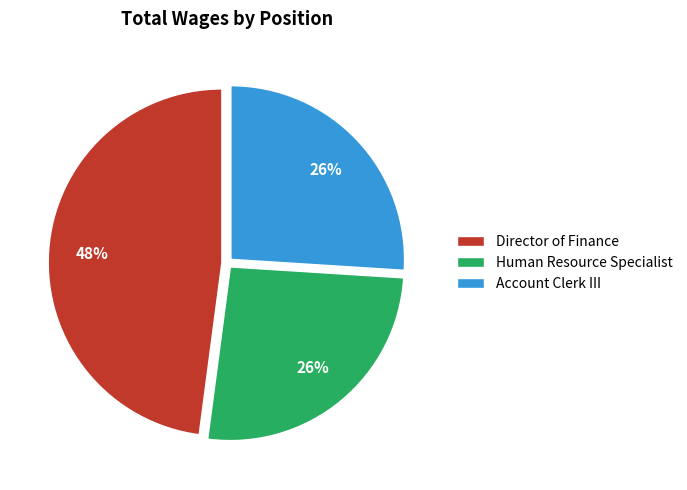

The Human Resource Specialist slice represents 31% of the pie. True or false?

False